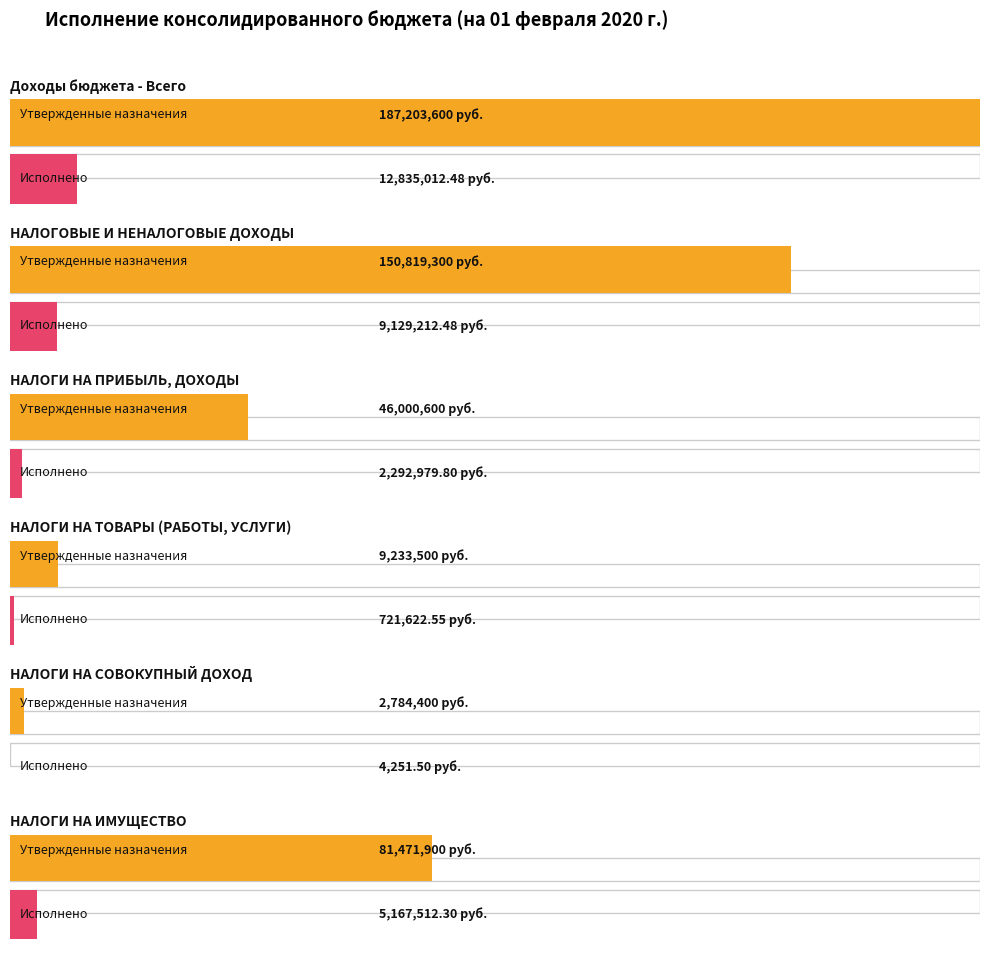

At which label does Исполнено first exceed 5167512?

Доходы бюджета - Всего